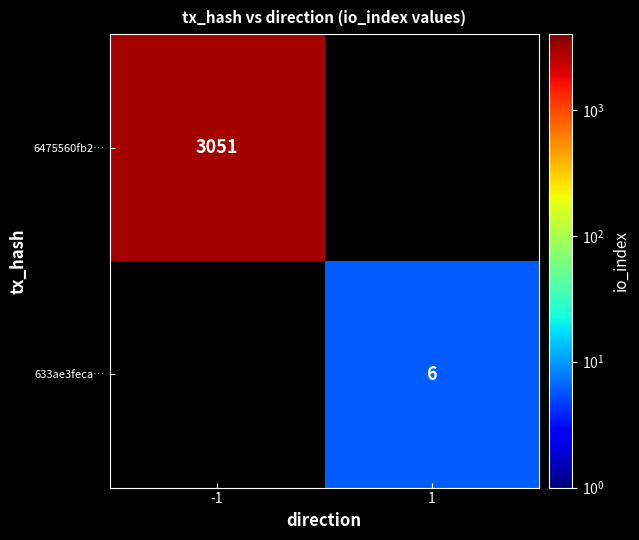

True or false: 6475560fb2… has a value of 5093 at -1.

False